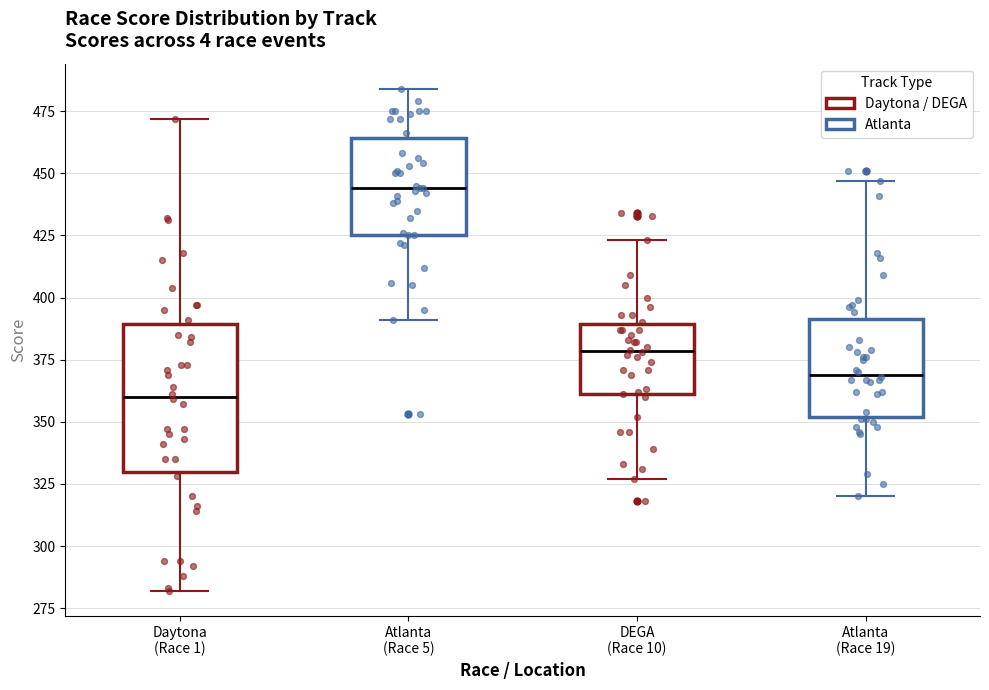

Comparing the boxes themselves (not the whiskers), which one is the tallest?

Daytona (Race 1)